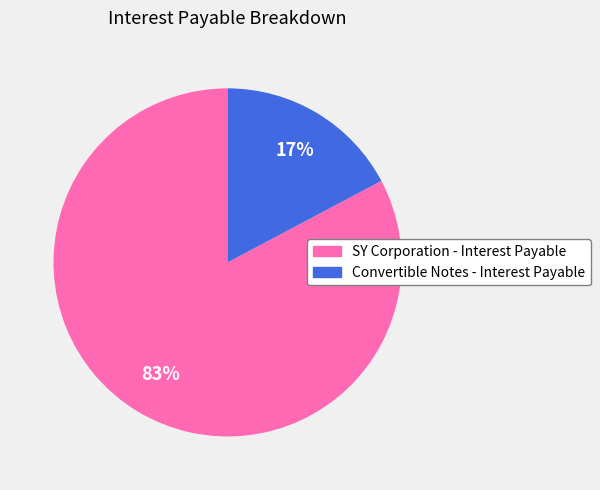

The Convertible Notes - Interest Payable slice represents 17% of the pie. True or false?

True